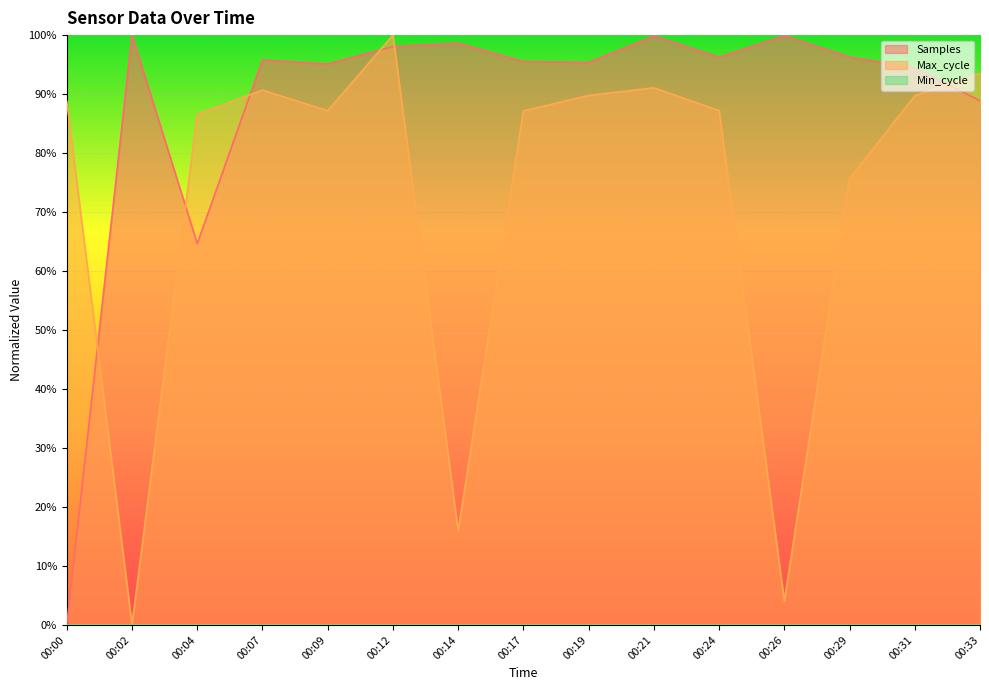

At which category is the sum across all series the highest?

00:12